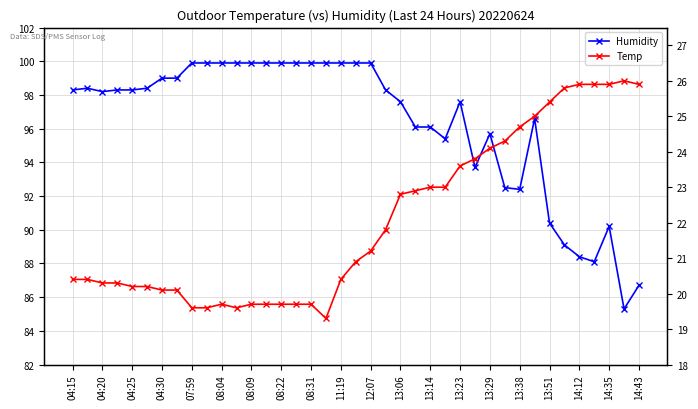

What is the approximate value of Temp at 13:23?

23.6